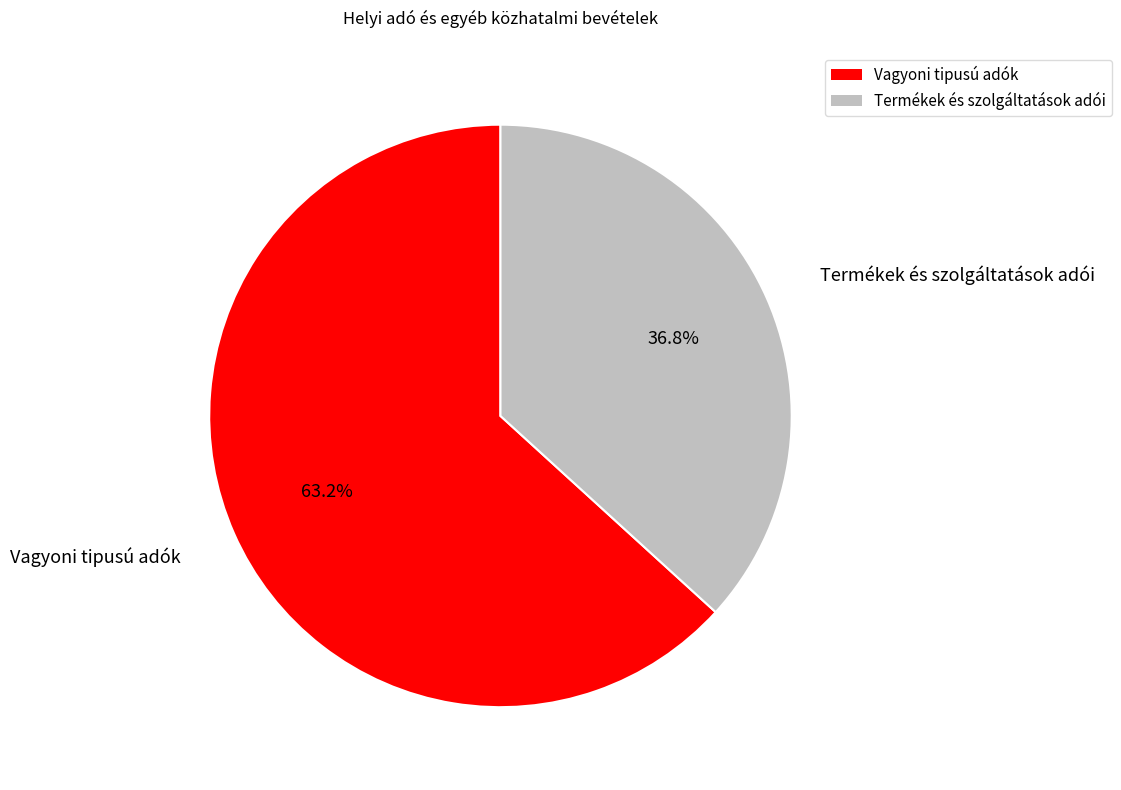

Is there any slice that represents more than half of the pie?

Yes